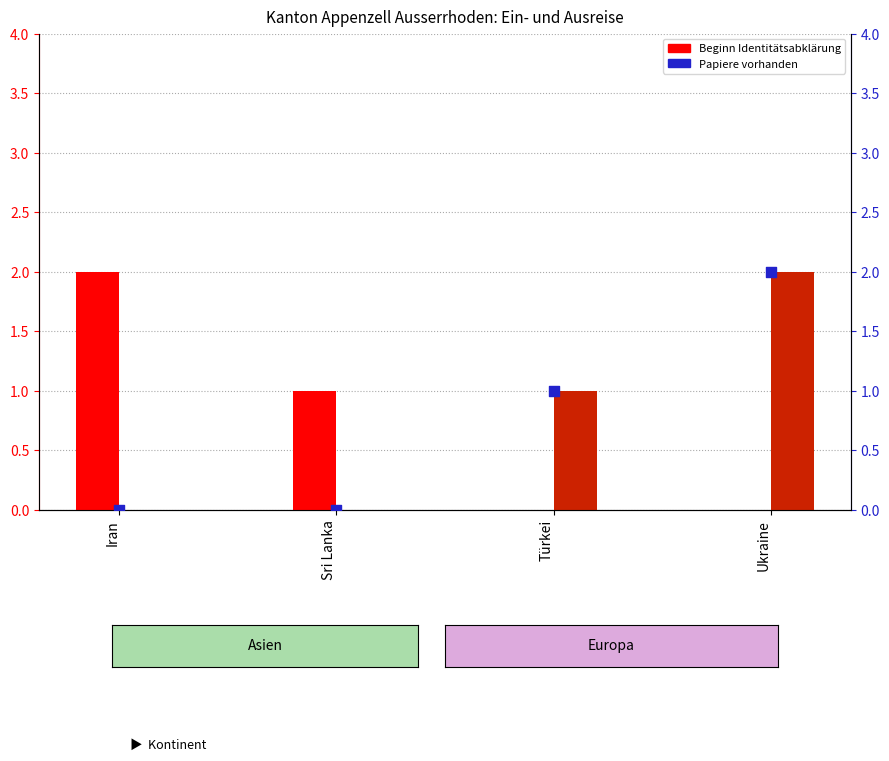

At which category is the sum across all series the highest?

Ukraine